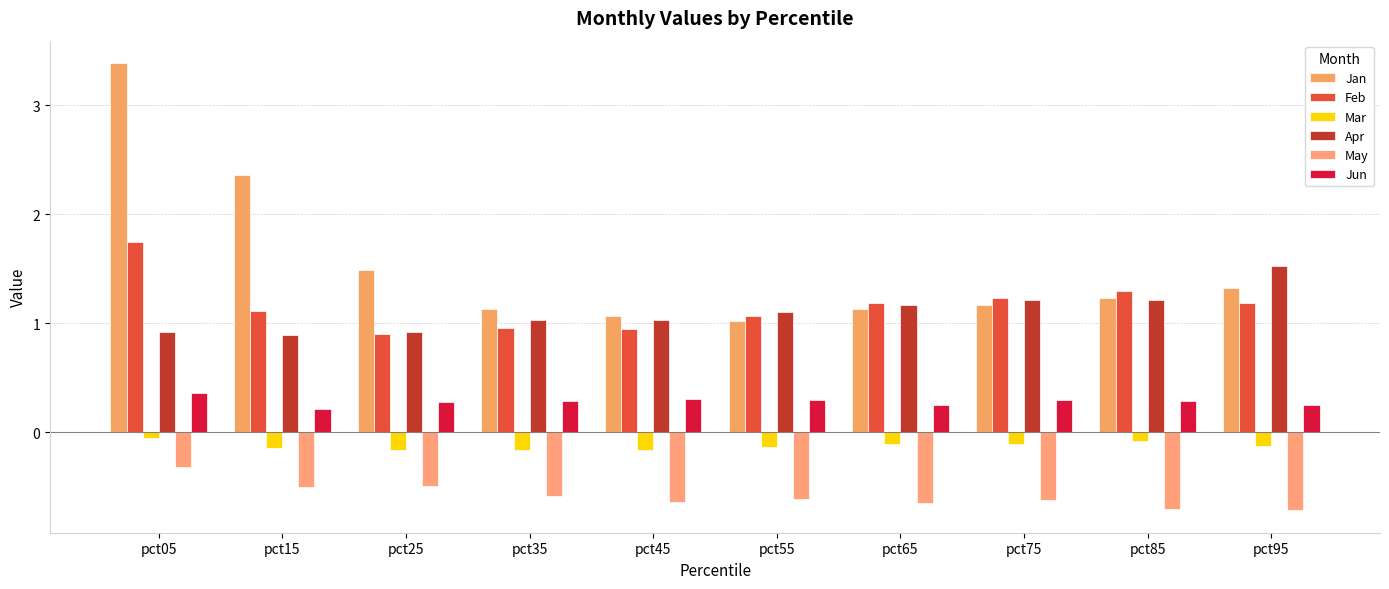

The Jun series shows 0.3 at pct85. True or false?

True